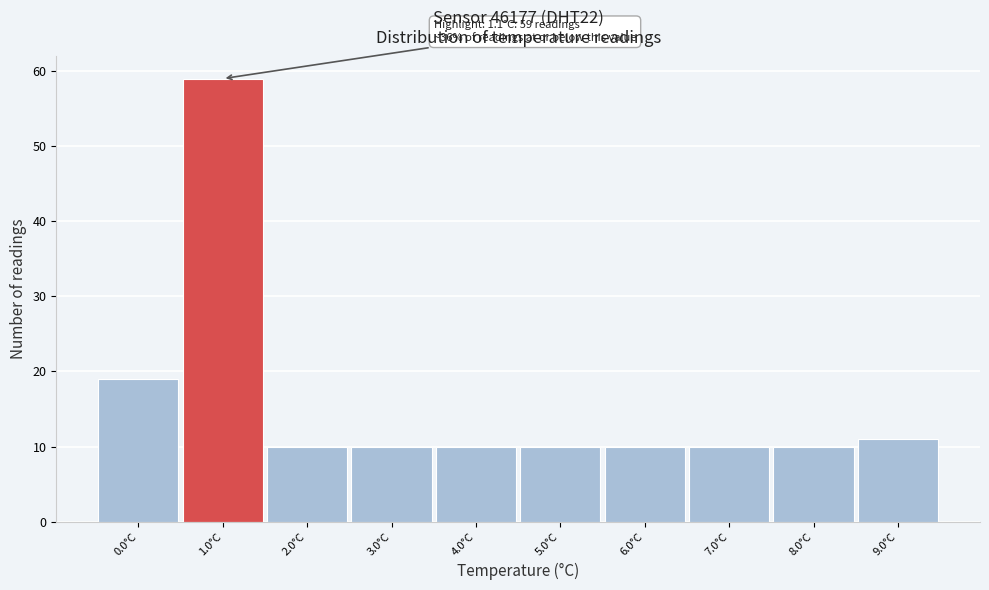

Which range on the x-axis has the tallest bar?

0.5 to 1.5